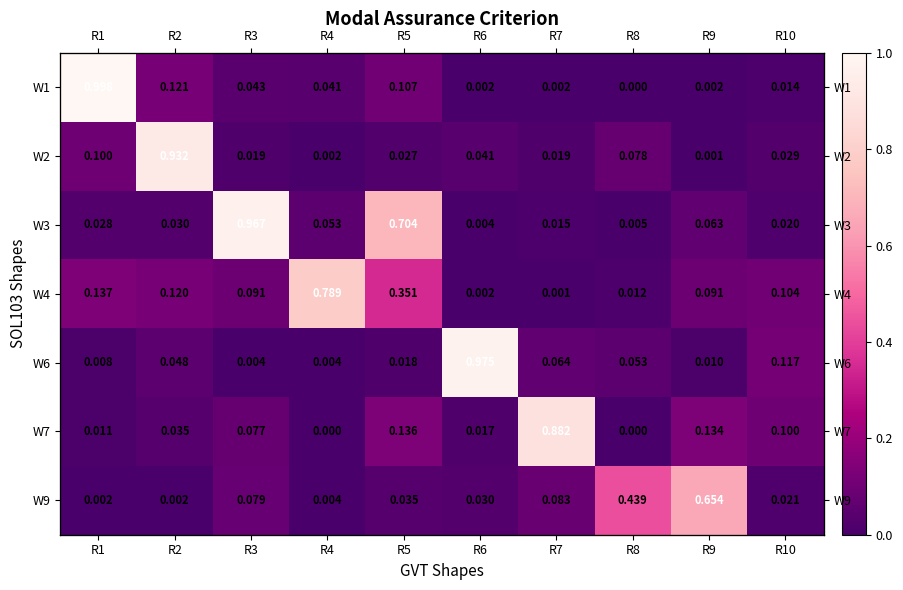

Which has a higher value, R9 or R3?

R3